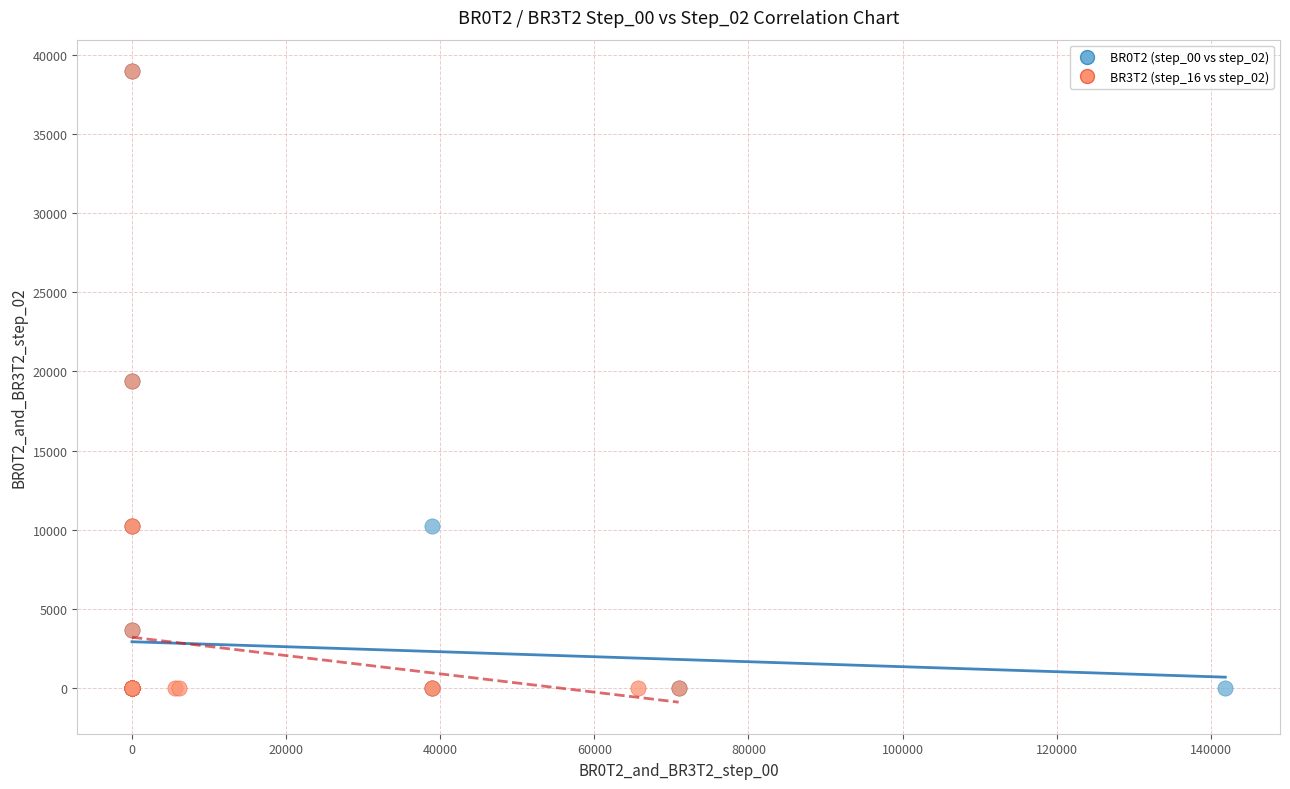

What are all the series names shown in the legend?

BR0T2 (step_00 vs step_02), BR3T2 (step_16 vs step_02)